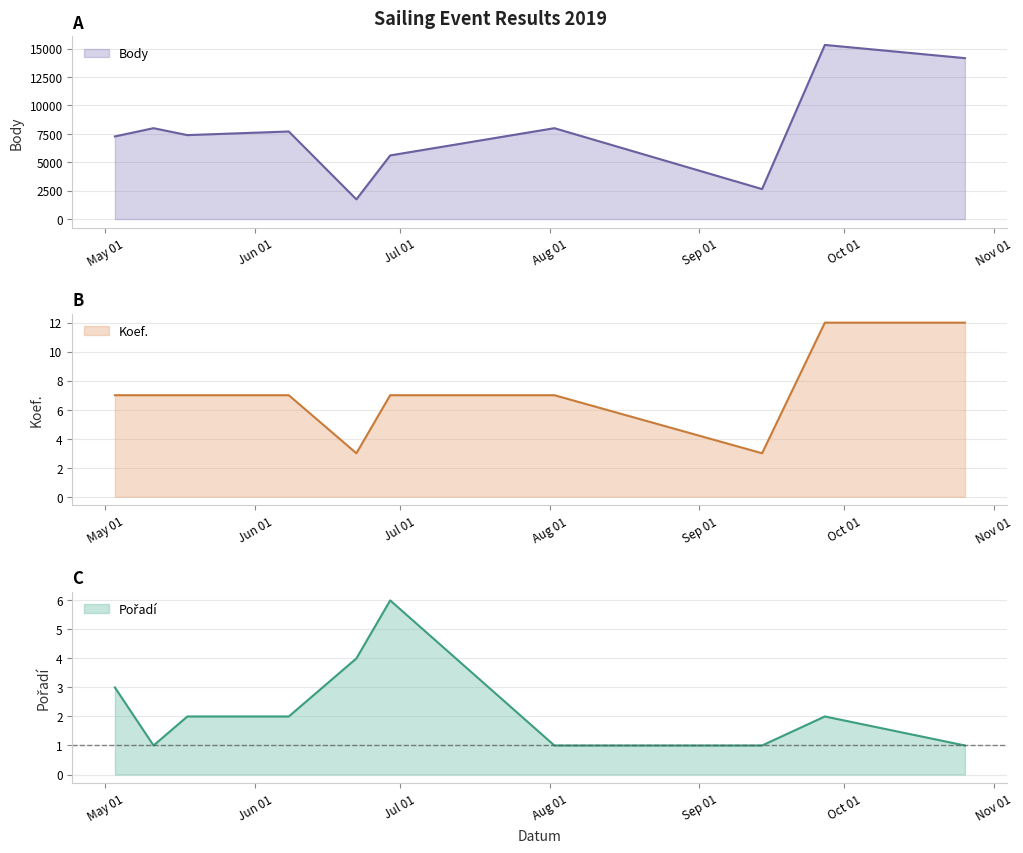

Reading left to right, what are all the values shown in this chart?

Body: 2019-05-03=7272	2019-05-11=7997	2019-05-18=7387	2019-06-08=7707	2019-06-22=1734	2019-06-29=5600	2019-08-02=7997	2019-09-14=2637	2019-09-27=15325	2019-10-26=14162
Koef.: 2019-05-03=7	2019-05-11=7	2019-05-18=7	2019-06-08=7	2019-06-22=3	2019-06-29=7	2019-08-02=7	2019-09-14=3	2019-09-27=12	2019-10-26=12
Pořadí: 2019-05-03=3	2019-05-11=1	2019-05-18=2	2019-06-08=2	2019-06-22=4	2019-06-29=6	2019-08-02=1	2019-09-14=1	2019-09-27=2	2019-10-26=1